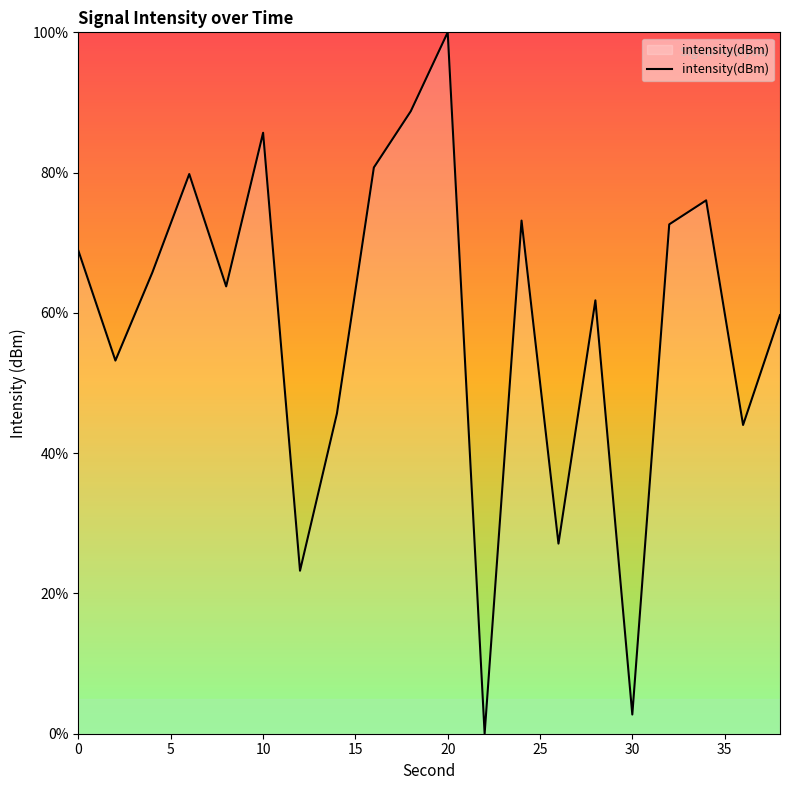

Reading left to right, list all the values displayed in this chart.

68.8	53.2	65.8	79.8	63.8	85.7	23.2	45.7	80.7	88.8	100.0	0.0	73.2	27.1	61.8	2.7	72.6	76.0	44.0	59.7